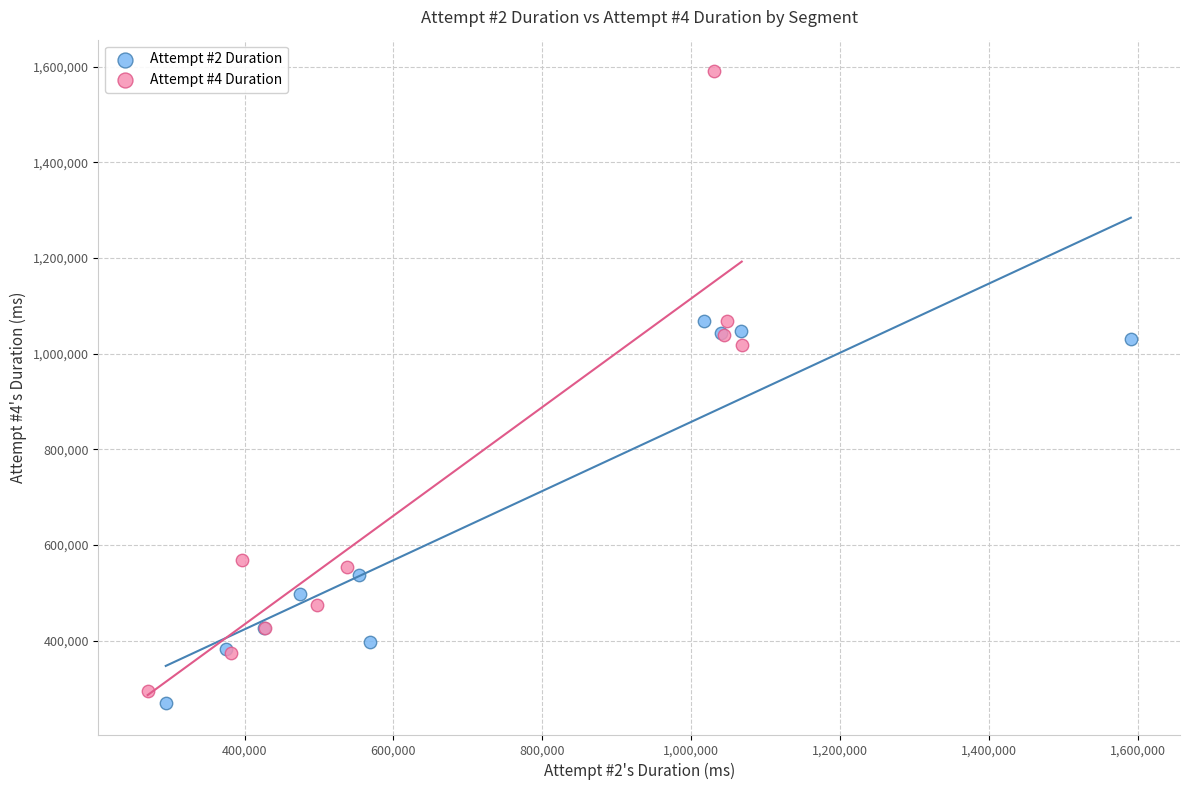

Which series has the largest Y range (max minus min)?

Attempt #4 Duration